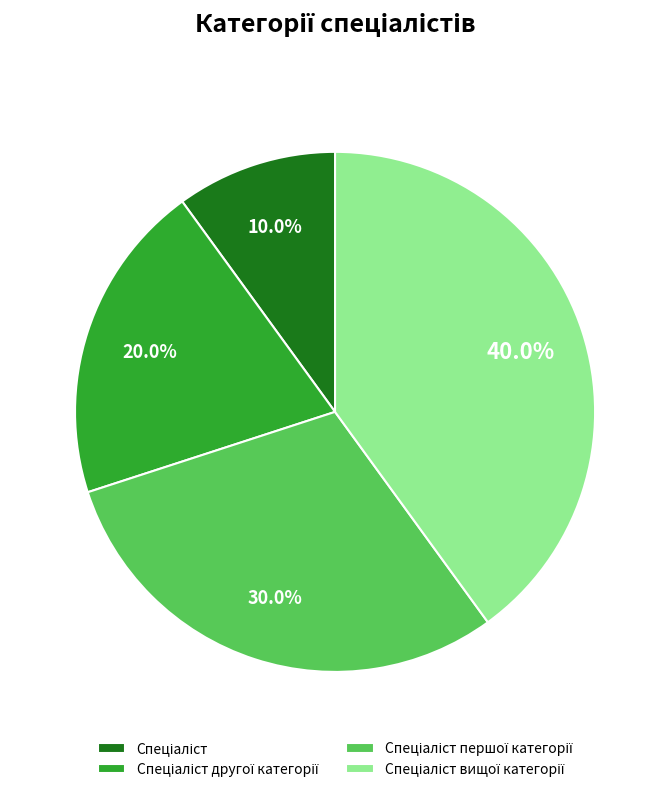

How many segments does this pie chart have?

4